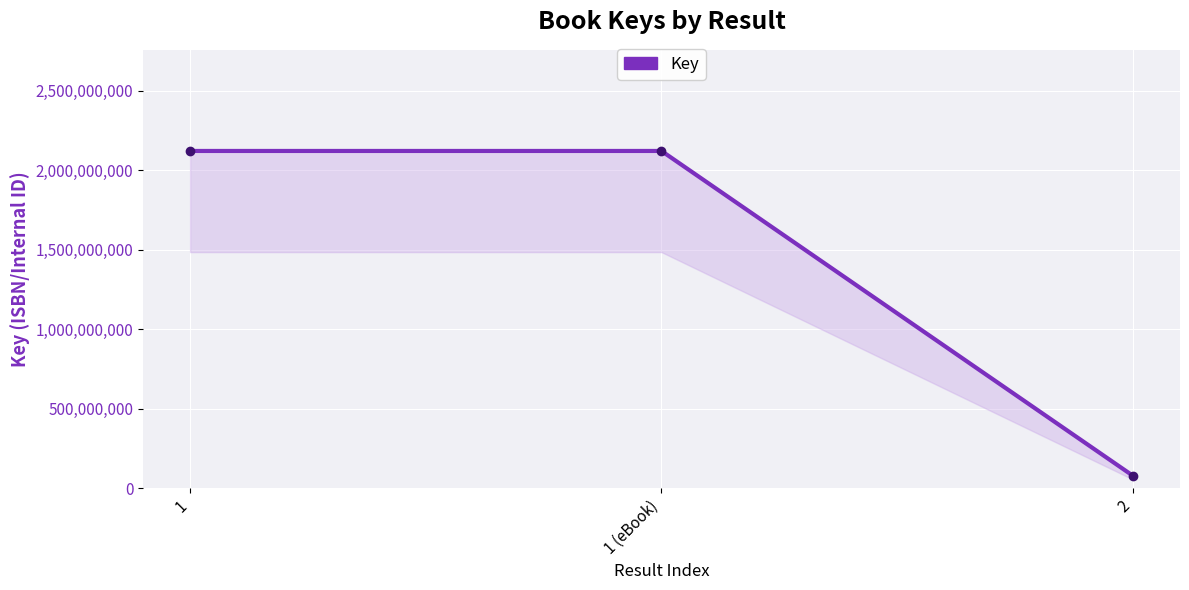

How many values are between 77685183 and 2120137690?

3